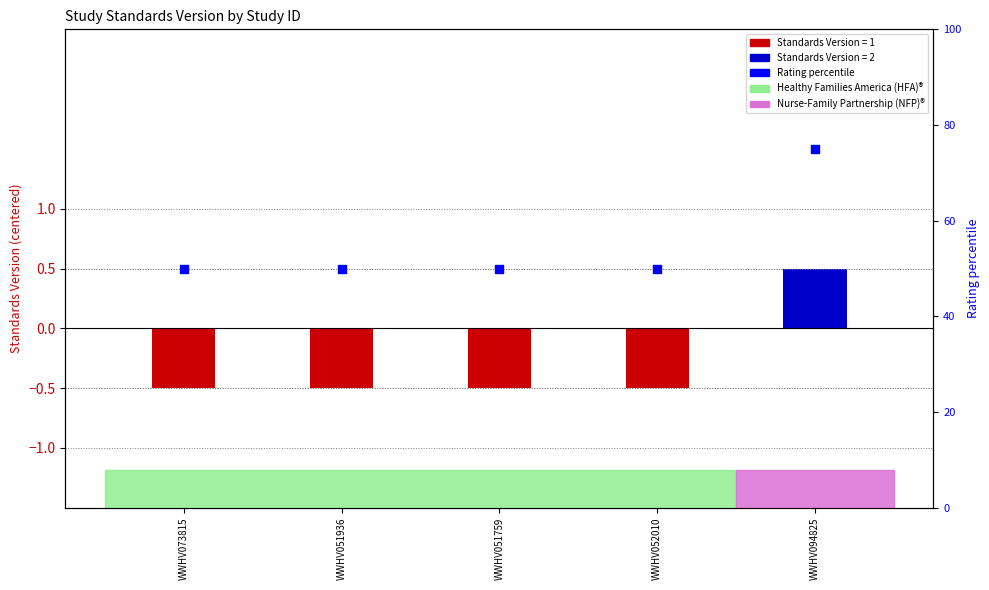

Which series contains the lowest Y value?

Standards Version